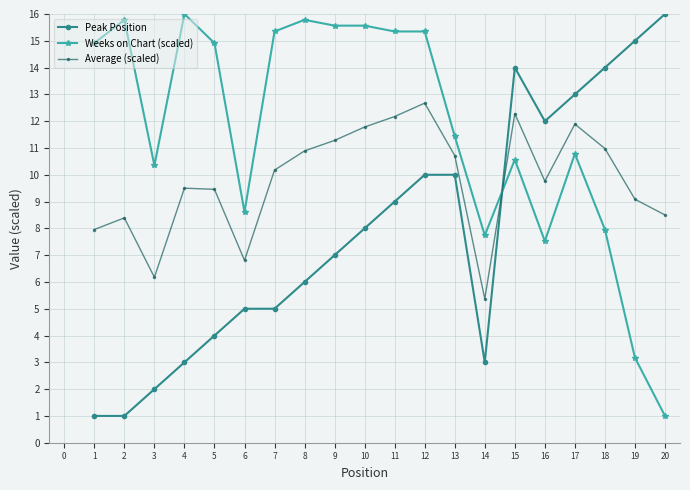

True or false: Weeks on Chart (scaled) has more than 1 interior local peaks.

True